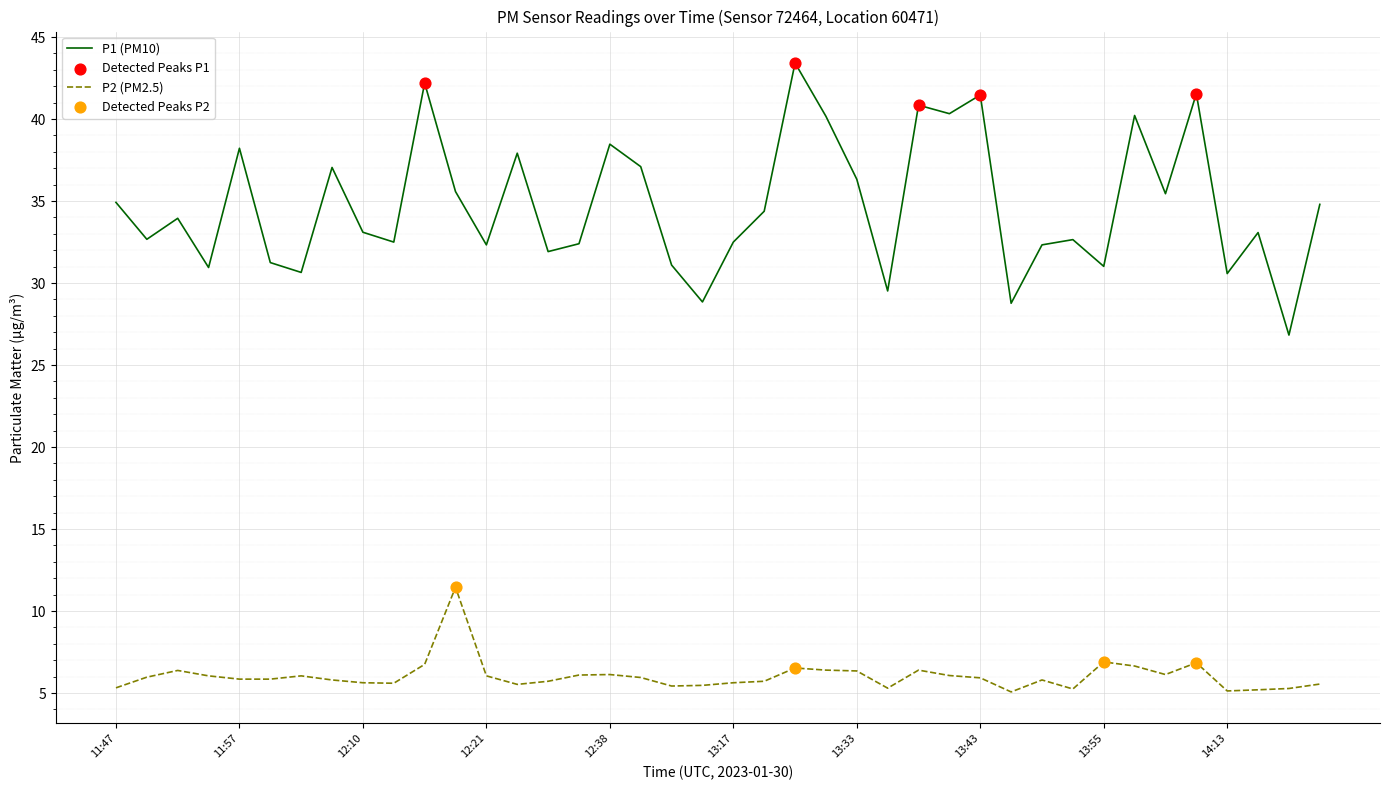

Which series has the largest total across all categories?

P1 (PM10)